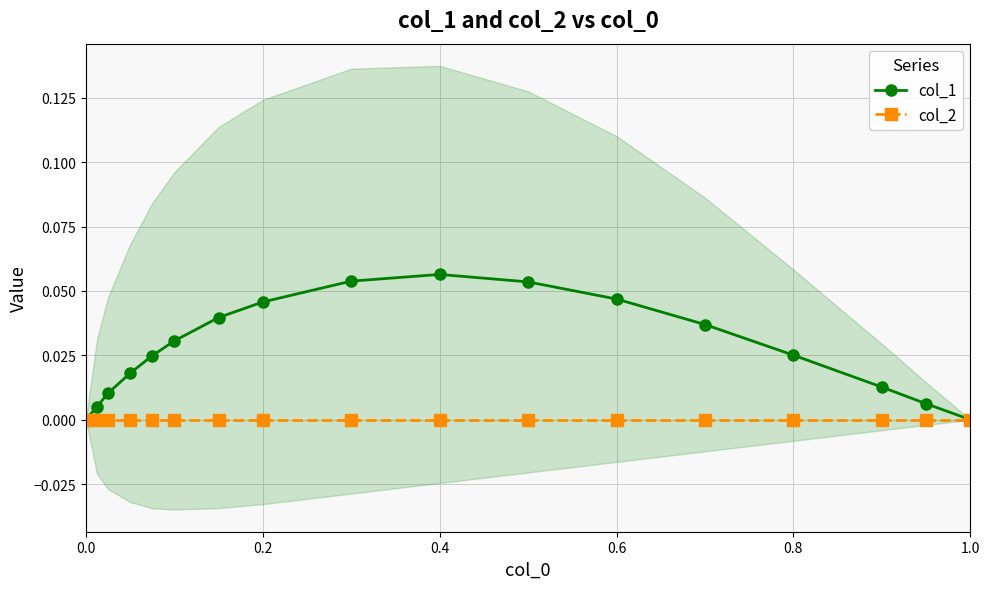

Reading left to right, what are all the values shown in this chart?

col_1: 0.0	0.0	0.0	0.0	0.0	0.0	0.0	0.0	0.1	0.1	0.1	0.0	0.0	0.0	0.0	0.0	0.0
col_2: 0.0	0.0	0.0	0.0	0.0	0.0	0.0	0.0	0.0	0.0	0.0	0.0	0.0	0.0	0.0	0.0	0.0